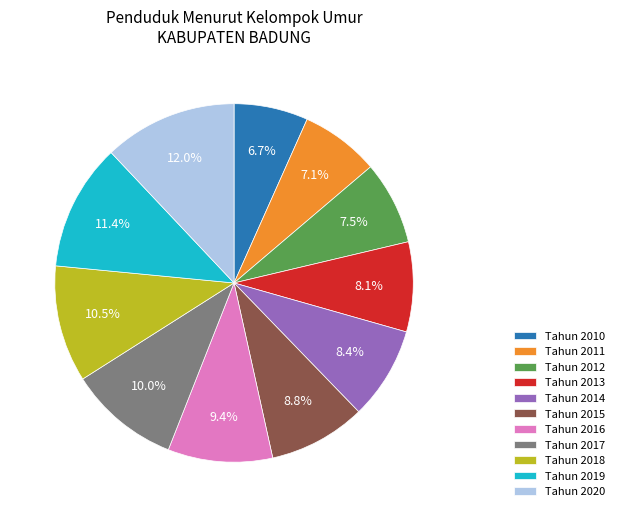

Which slice is the largest?

Tahun 2020